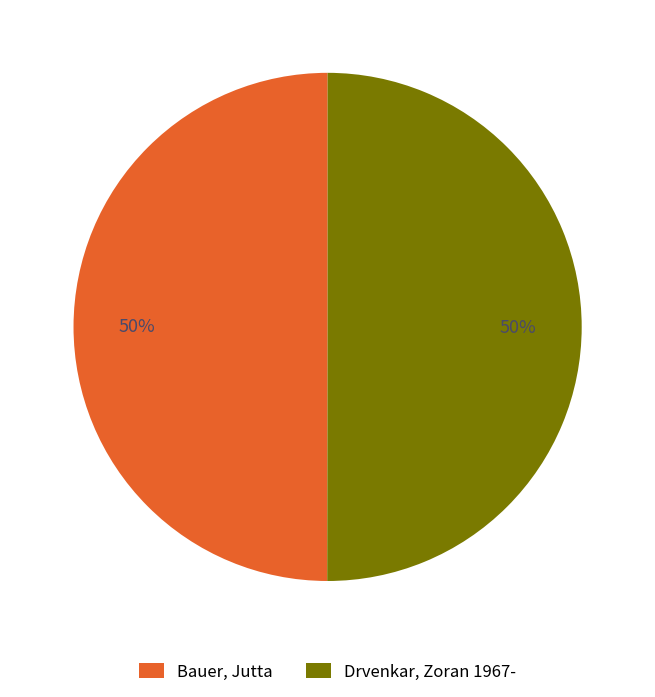

Approximately how many times larger is the value at Drvenkar, Zoran 1967- compared to Bauer, Jutta?

1.0